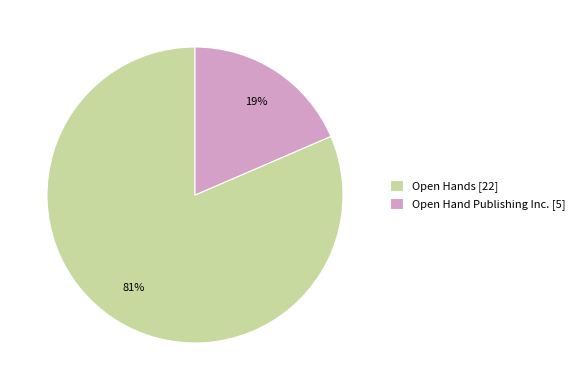

To the nearest percent, what portion does Open Hands represent?

81%